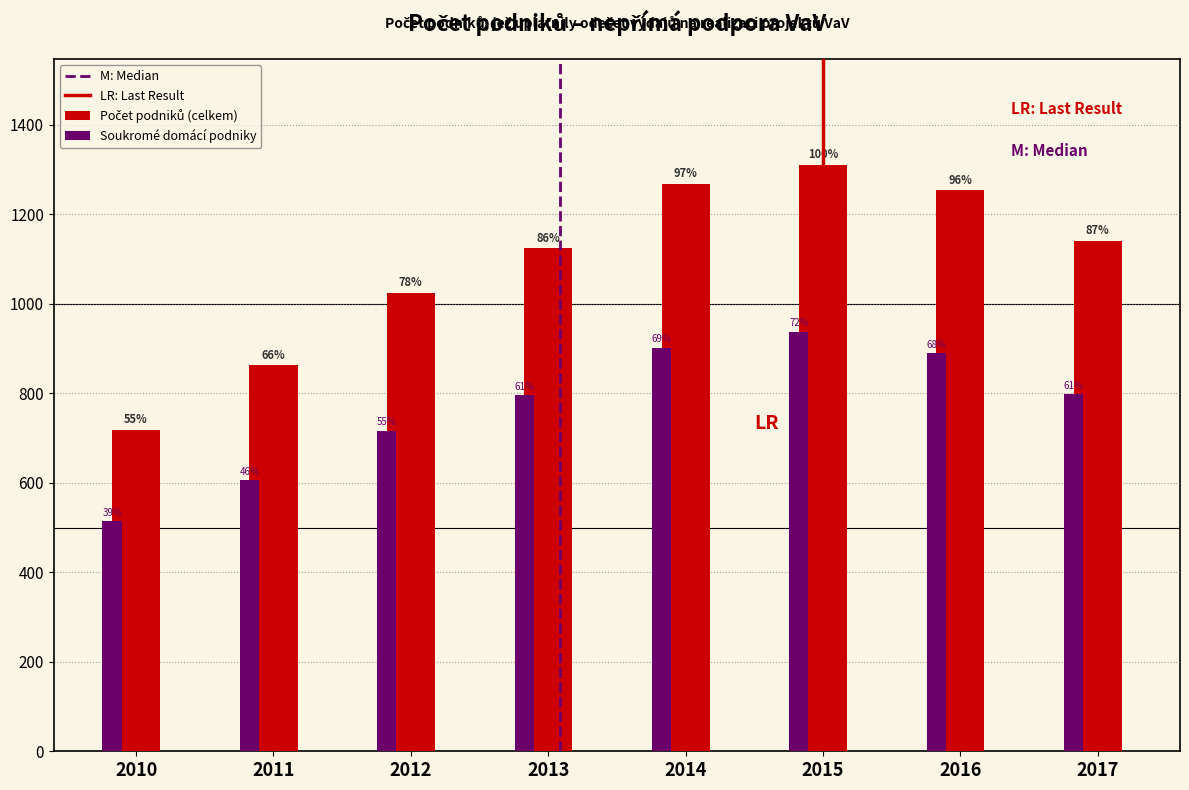

Are the bars grouped side by side (vs. stacked)?

Yes